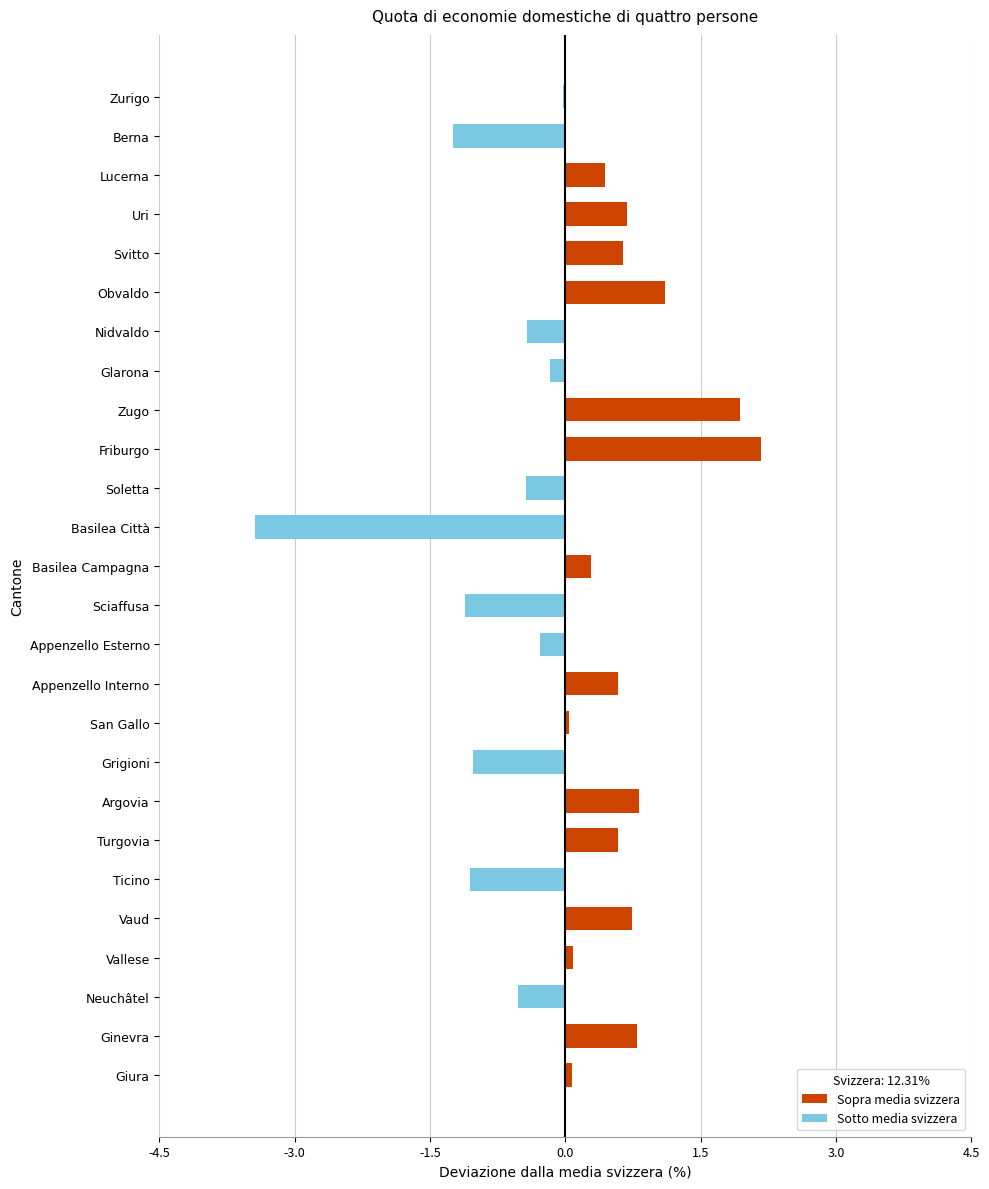

Read the value at Obvaldo.

1.1